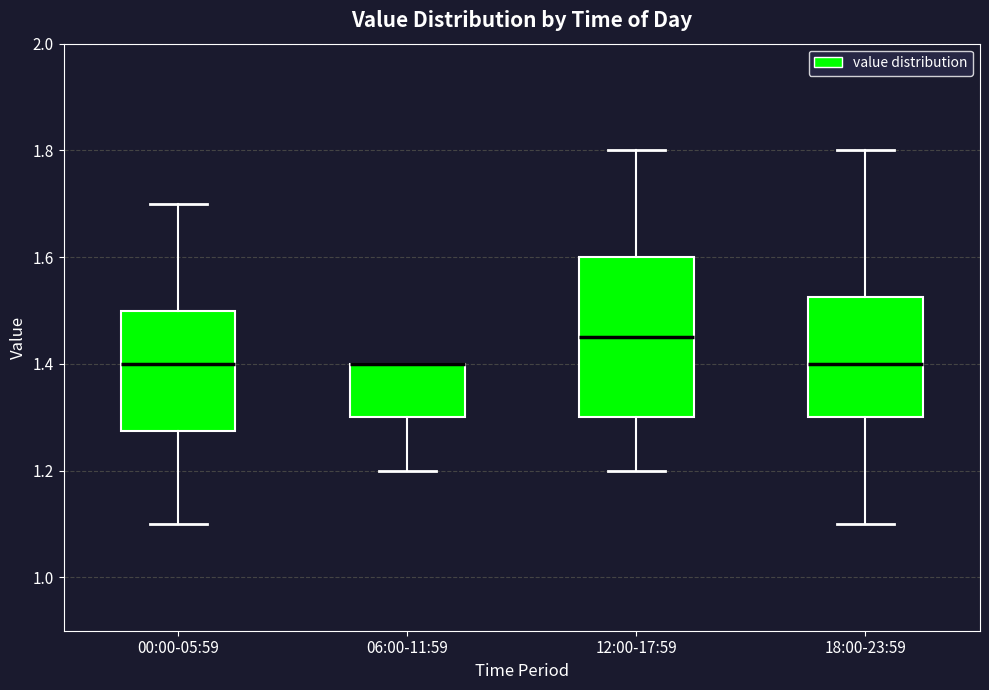

Where is the lower edge of the box for 00:00-05:59 on the y-axis? The values are not printed on the chart, so give them approximately, as read against the axis.

1.28